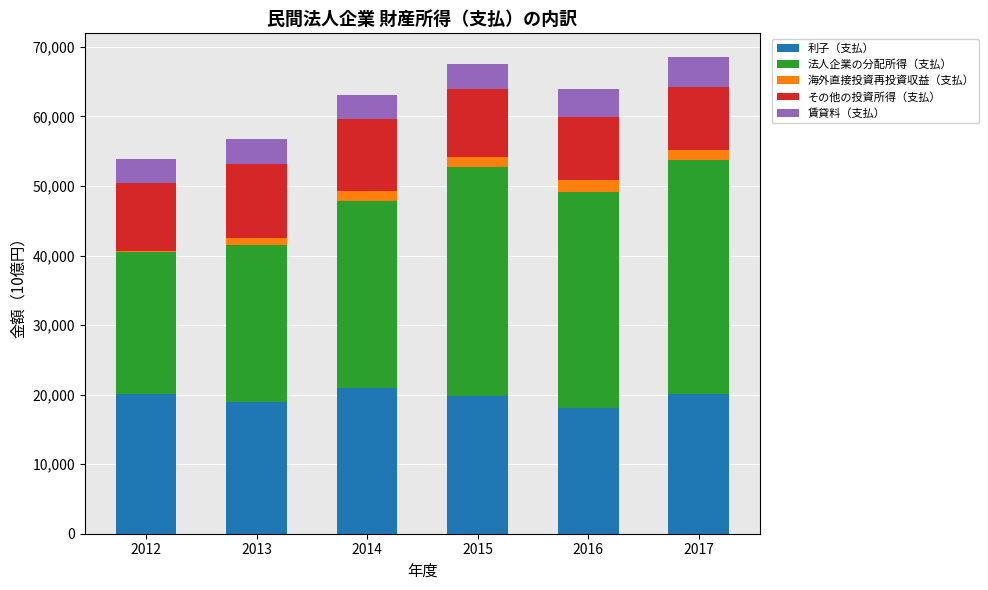

What is the total value across all series at 2015?

67554.2